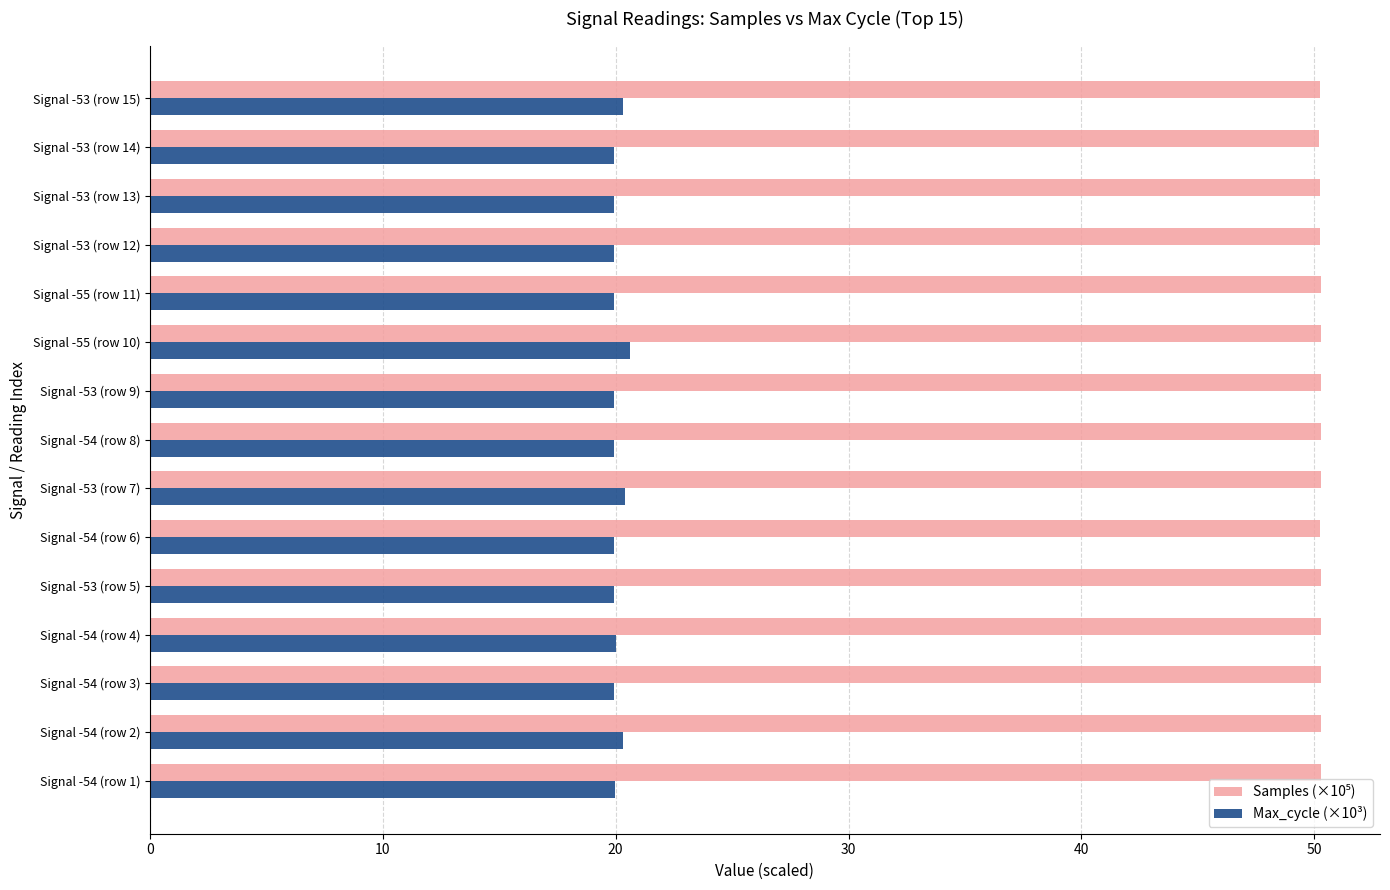

At how many categories does at least one series exceed 40?

15